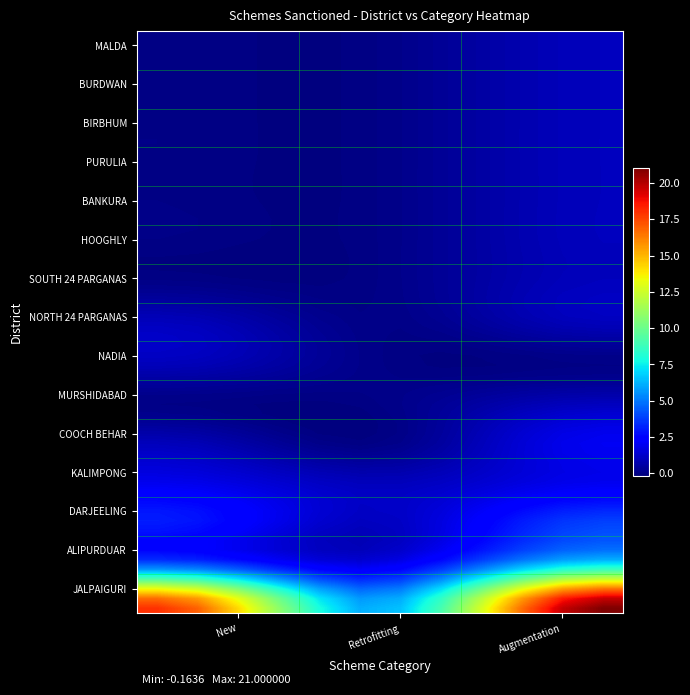

At how many categories does at least one series exceed 15?

1